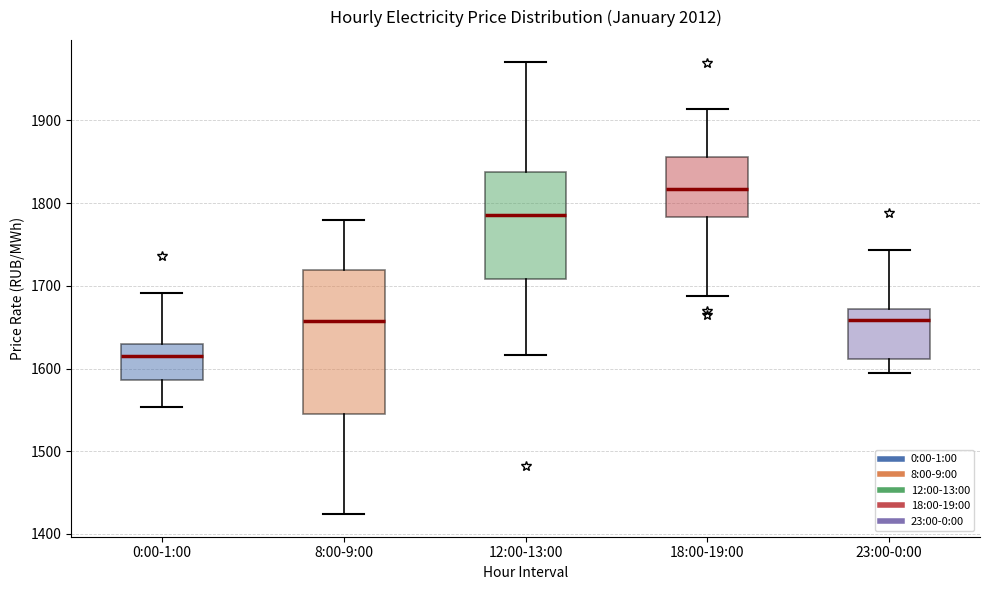

Reading left to right, transcribe this box plot: for each box, give where its median line is, the range the box spans, and where its two whiskers end, as read against the y-axis. The values are not printed on the chart, so give them approximately, as read against the axis.

0:00-1:00: median 1620, box 1590 to 1630, whiskers 1550 to 1690
8:00-9:00: median 1660, box 1540 to 1720, whiskers 1420 to 1780
12:00-13:00: median 1790, box 1710 to 1840, whiskers 1620 to 1970
18:00-19:00: median 1820, box 1780 to 1860, whiskers 1690 to 1910
23:00-0:00: median 1660, box 1610 to 1670, whiskers 1590 to 1740